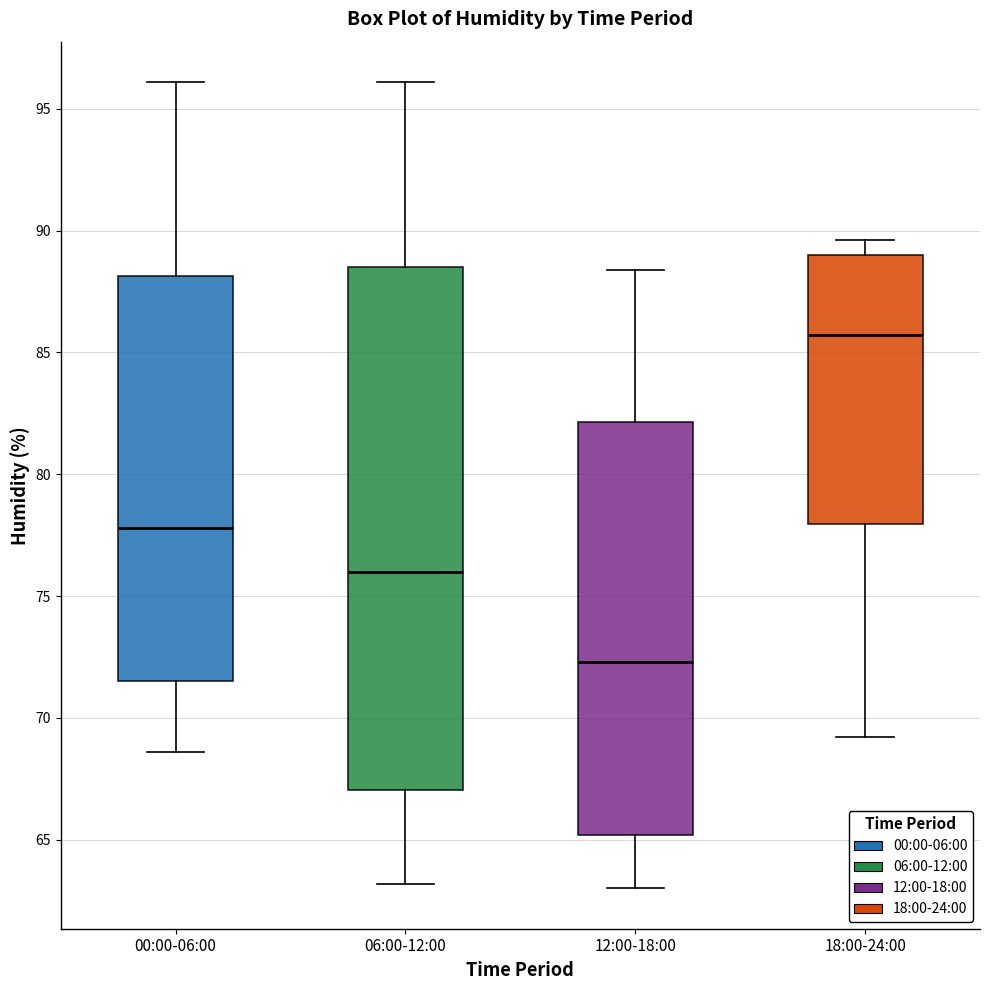

Where does the median line of the box for 00:00-06:00 sit on the y-axis? The values are not printed on the chart, so give them approximately, as read against the axis.

78.0